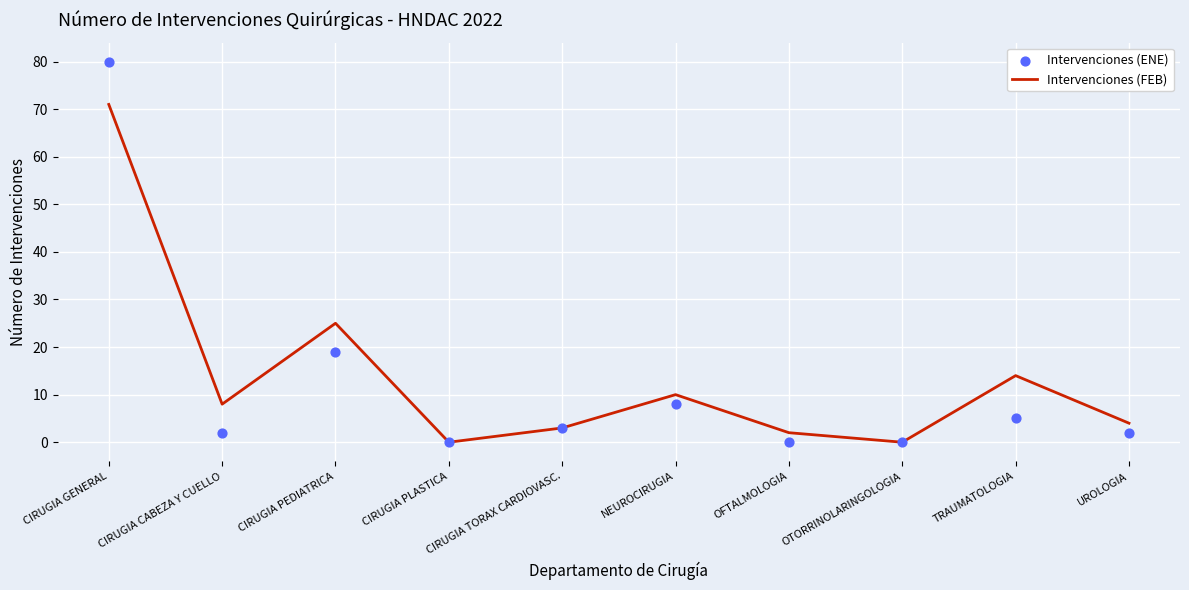

Which series reaches the minimum Y coordinate?

Intervenciones (FEB)